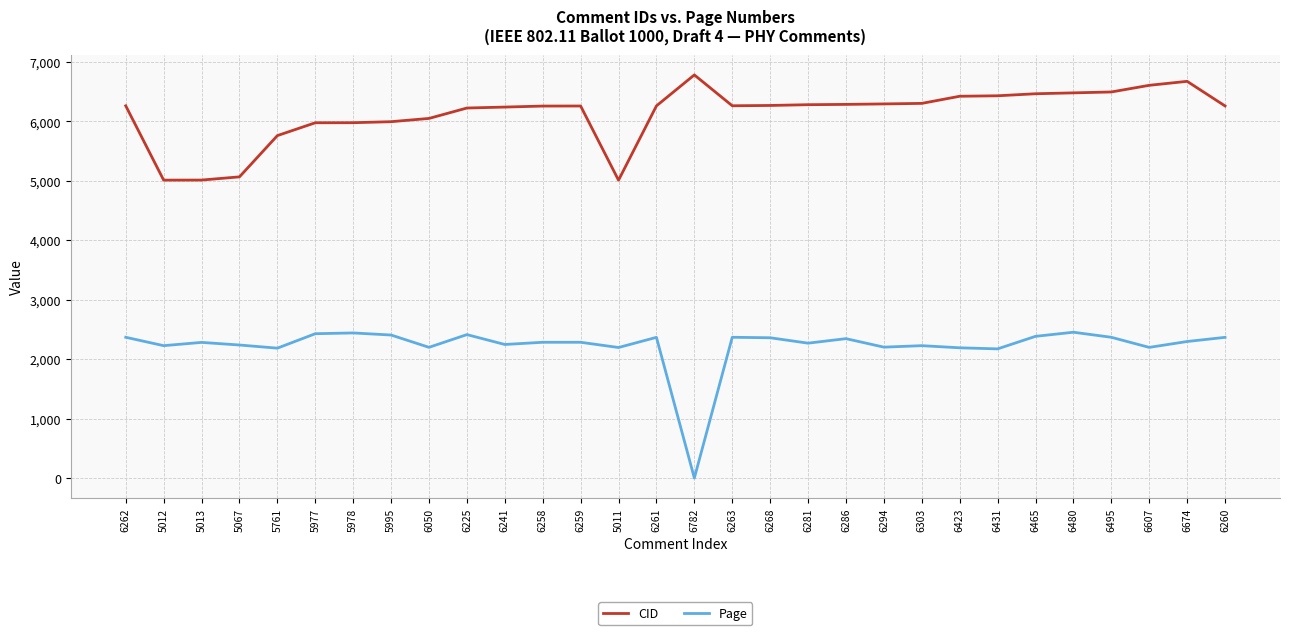

What are all the series names shown in the legend?

CID, Page